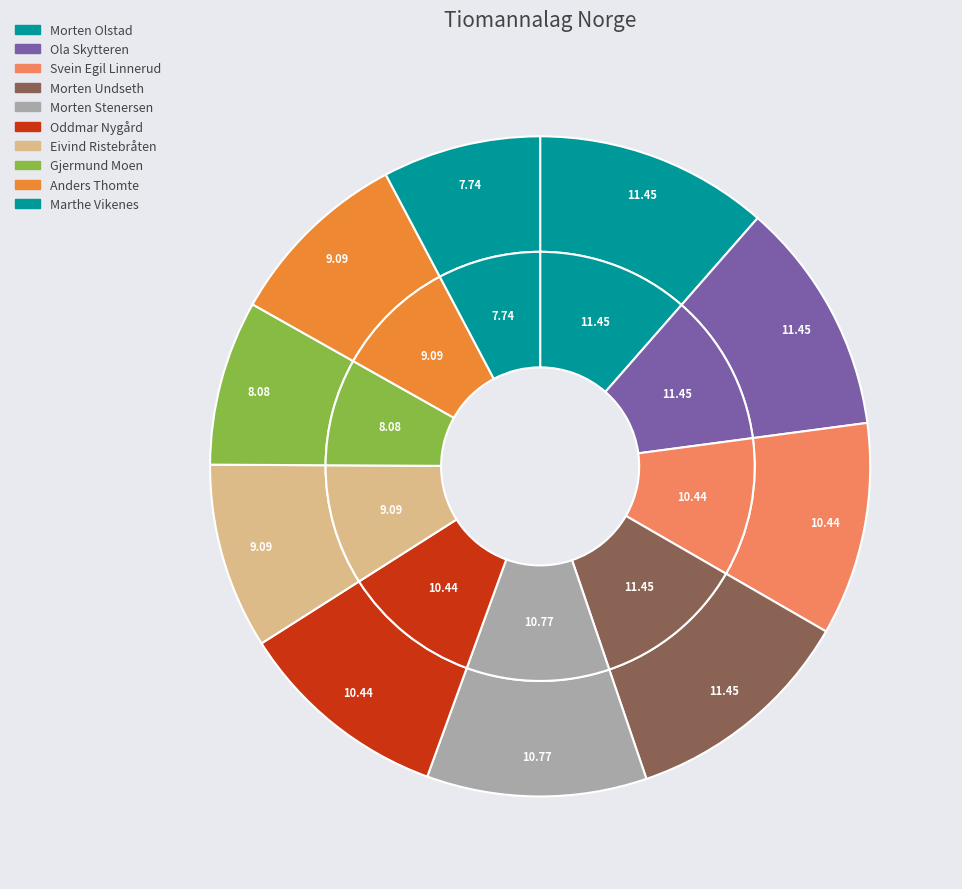

To the nearest percent, what is the difference between the Svein Egil Linnerud and Anders Thomte slice percentages?

1%